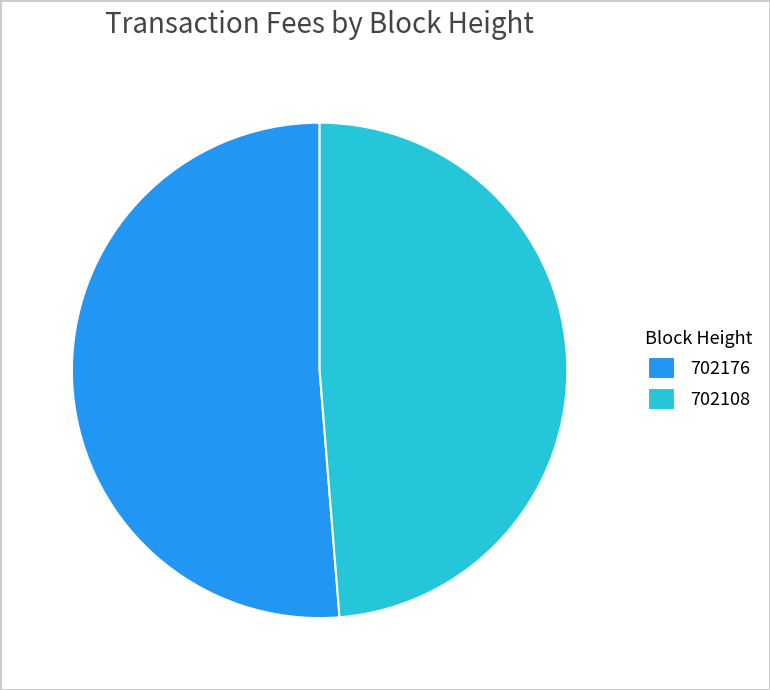

Is 702108 the majority of the pie?

No